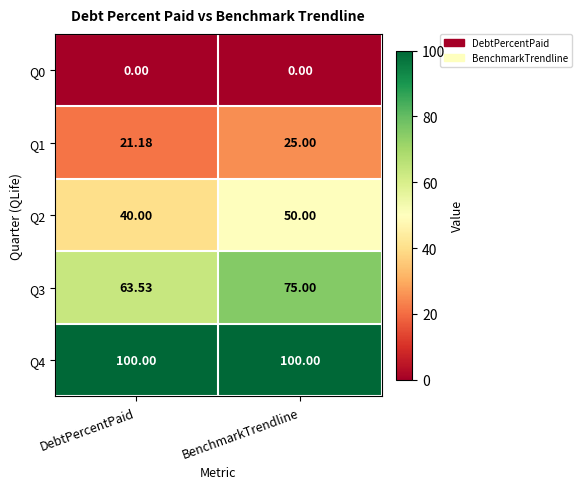

At which label is Q2 closest to 45?

DebtPercentPaid